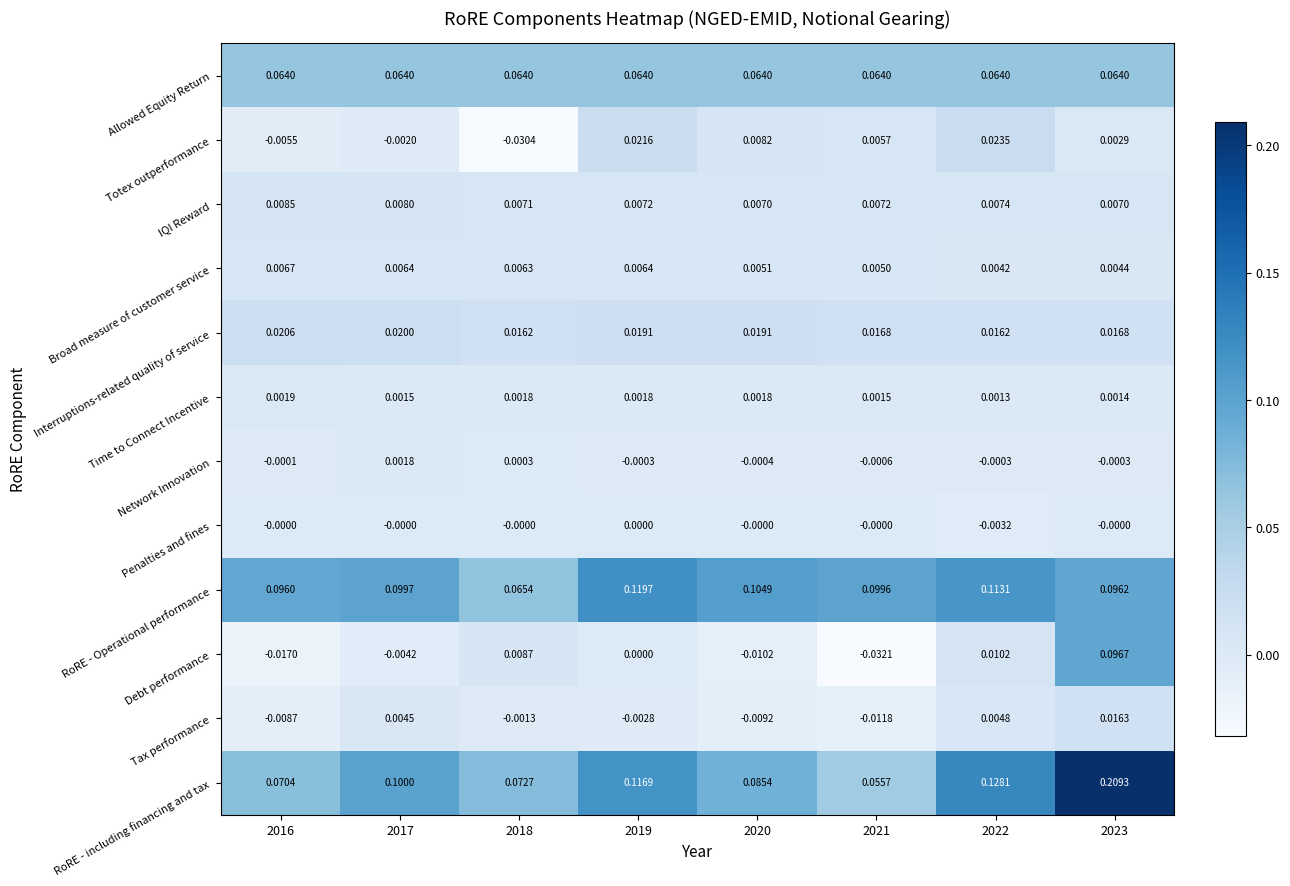

List the series in order of their peak value, lowest first.

Penalties and fines, Network Innovation, Time to Connect Incentive, Broad measure of customer service, IQI Reward, Tax performance, Interruptions-related quality of service, Totex outperformance, Allowed Equity Return, Debt performance, RoRE - Operational performance, RoRE - including financing and tax